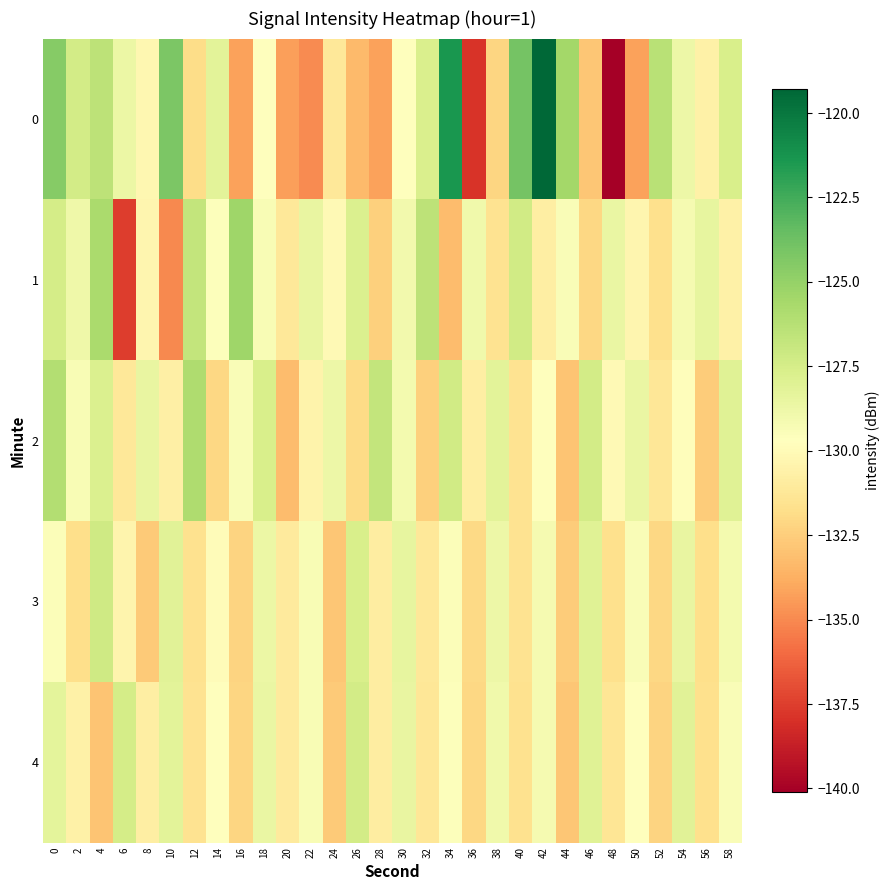

How many data points does each series have?

30